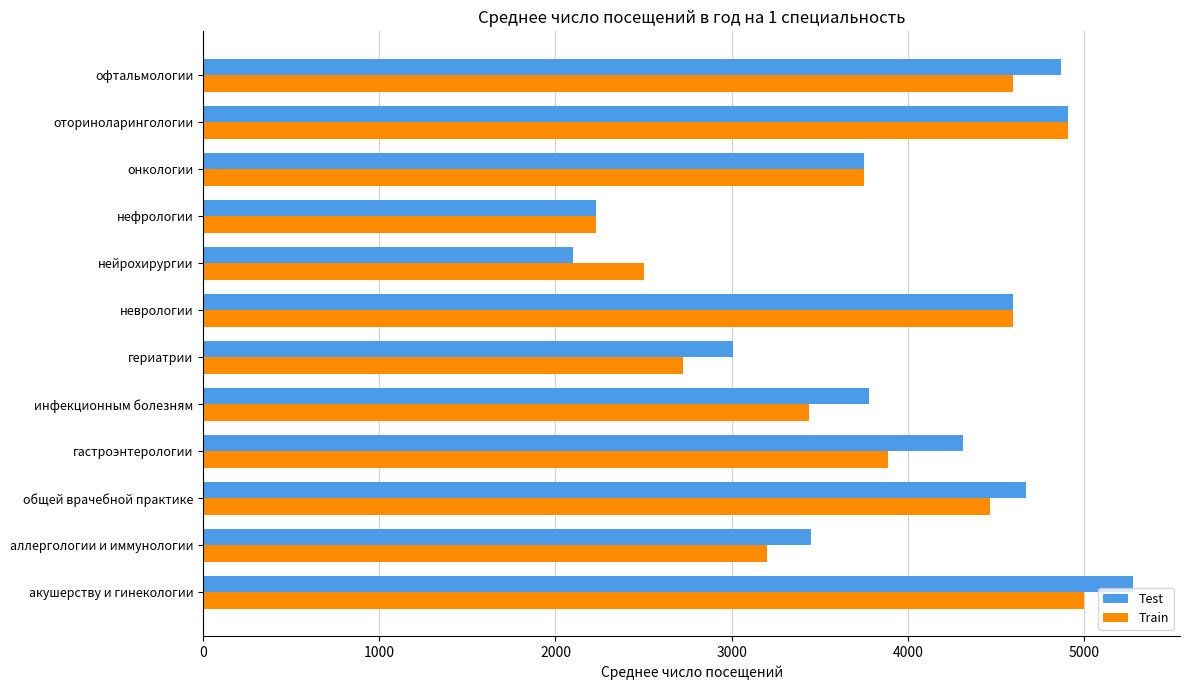

Which series has the widest spread of values?

Test